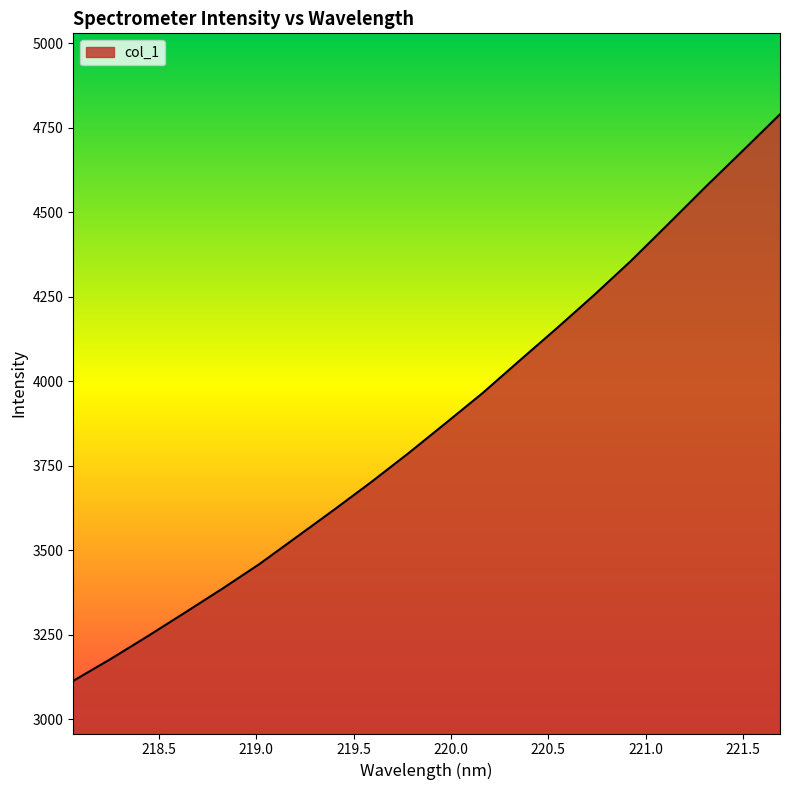

What is the difference between the maximum and minimum values?

1676.0